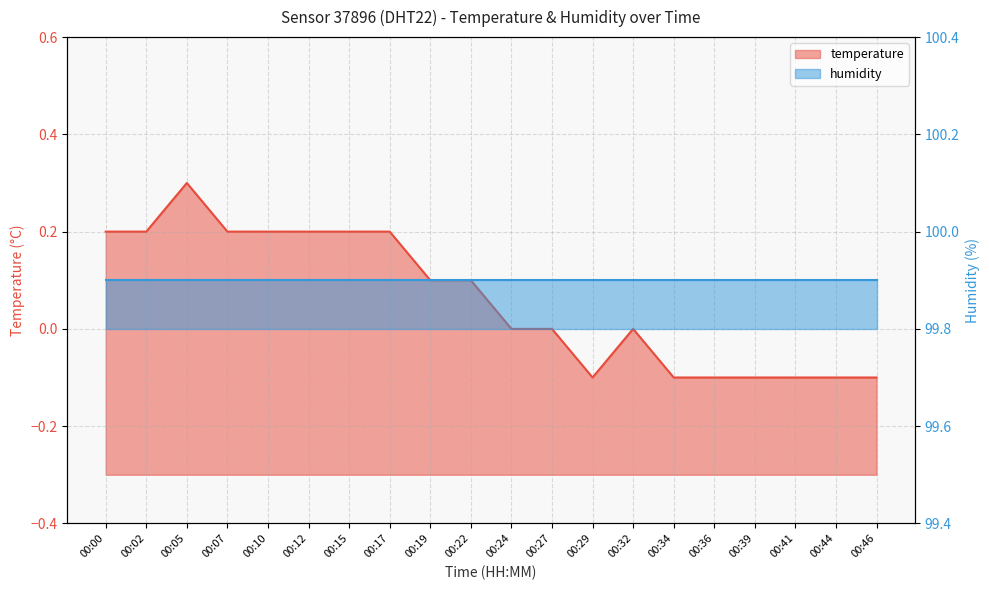

True or false: the data has more than 0 interior local peaks.

True